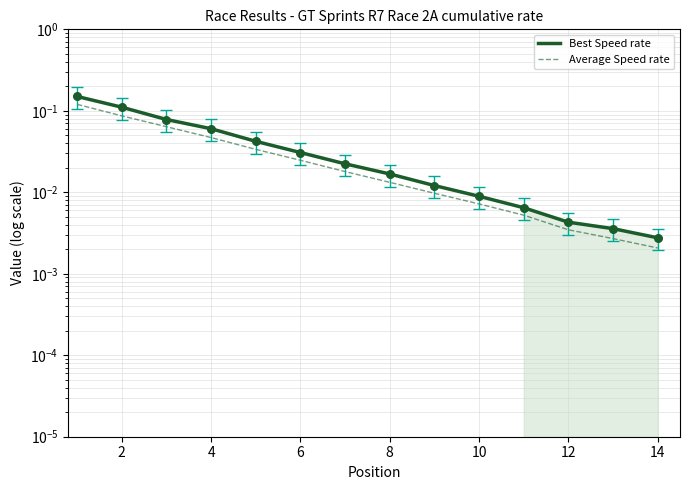

What are all the series names shown in the legend?

Best Speed rate, Average Speed rate